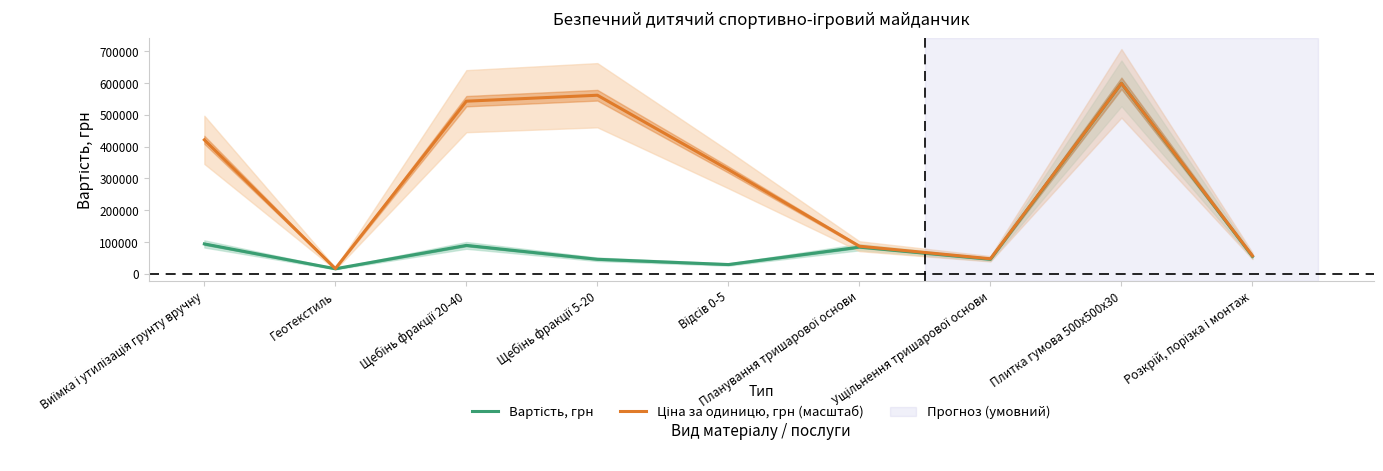

What is the difference between the maximum and minimum values in the Вартість, грн series?

583640